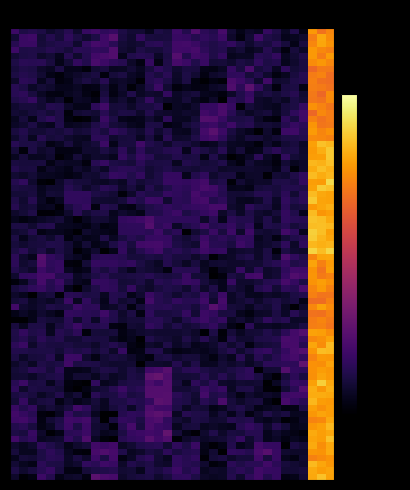

At which category is the sum across all series the highest?

12